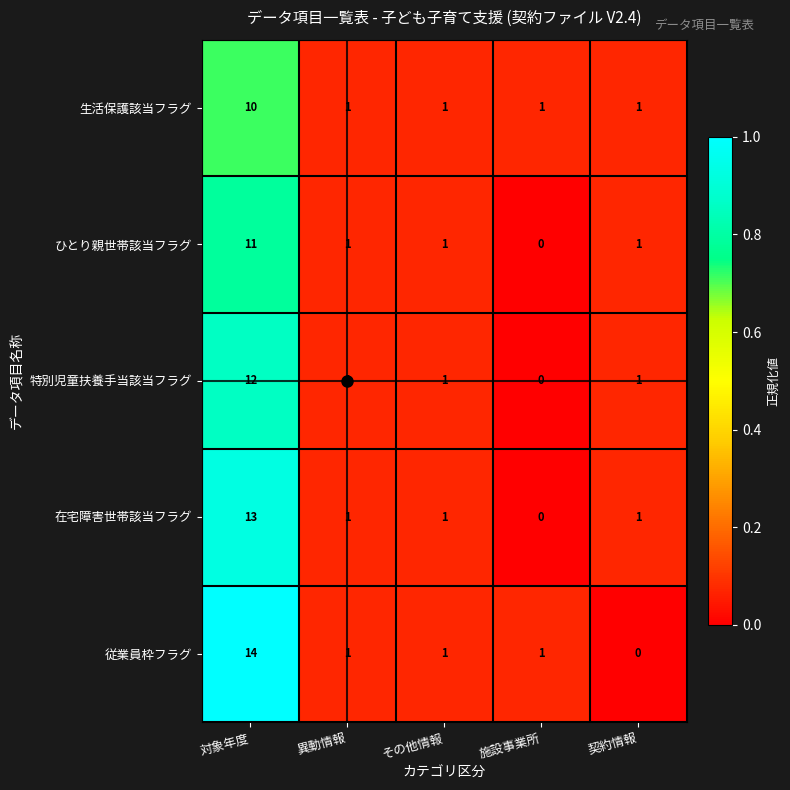

Count the number of data series in this chart.

5